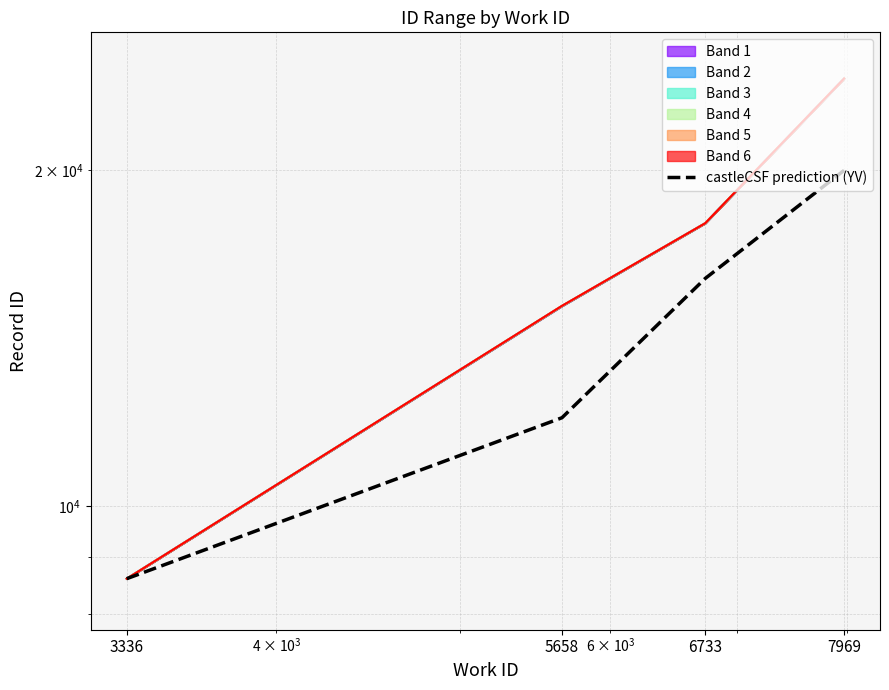

The value at 5658 is 2596. True or false?

False